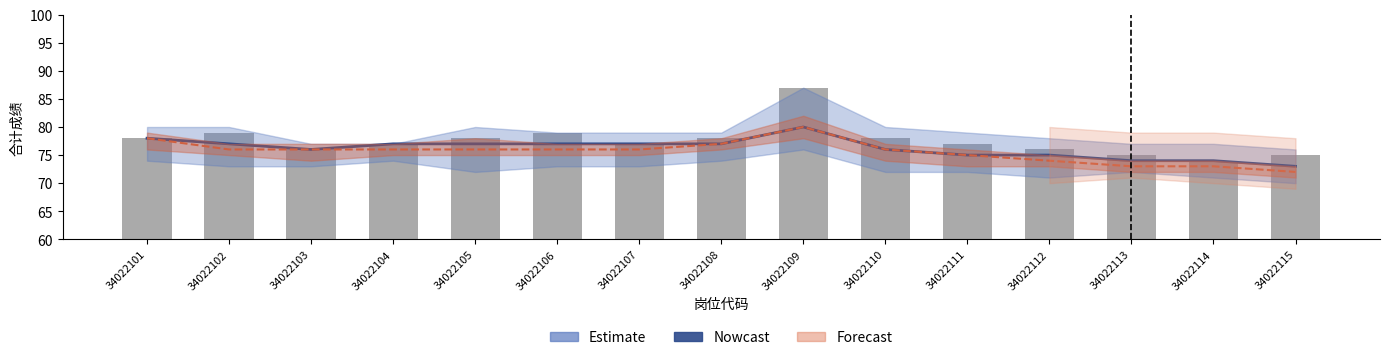

Read the value at 34022114.

74